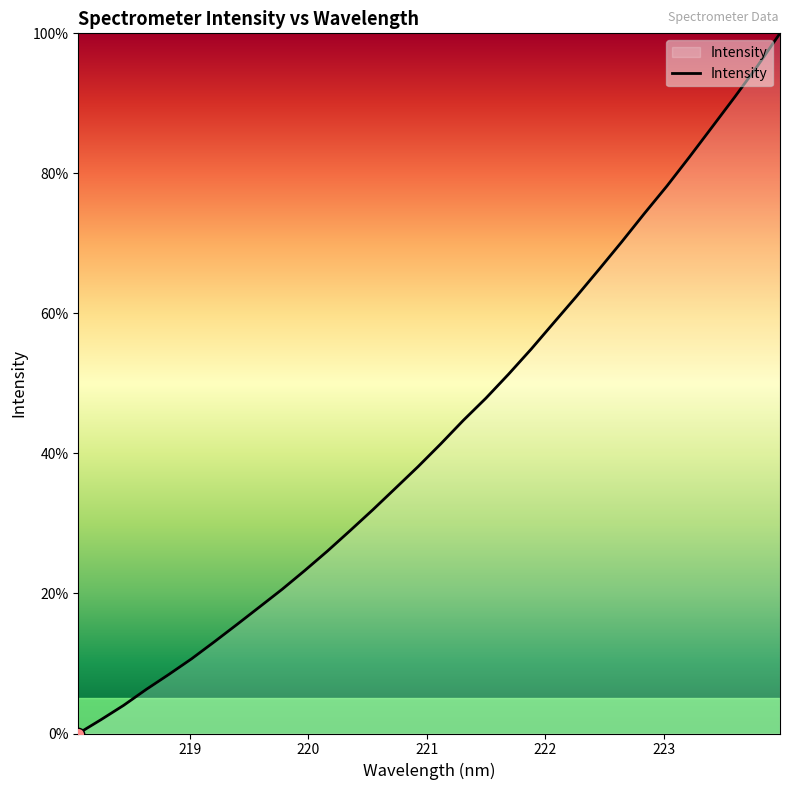

What is the difference between the maximum and minimum values?

100.0